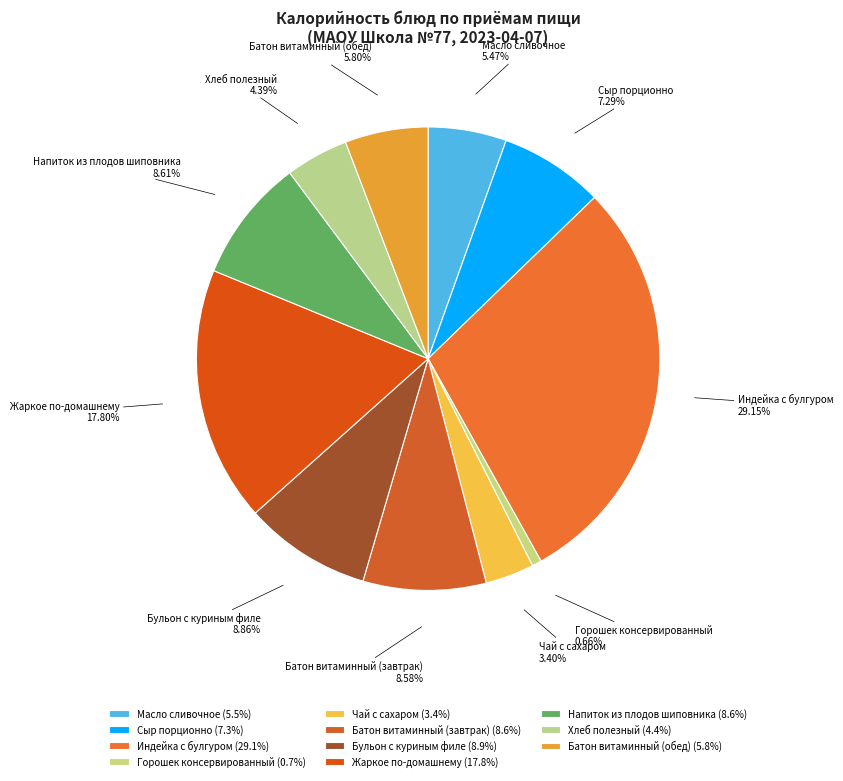

To the nearest percent, what is the difference between the largest and smallest slice percentages?

28%